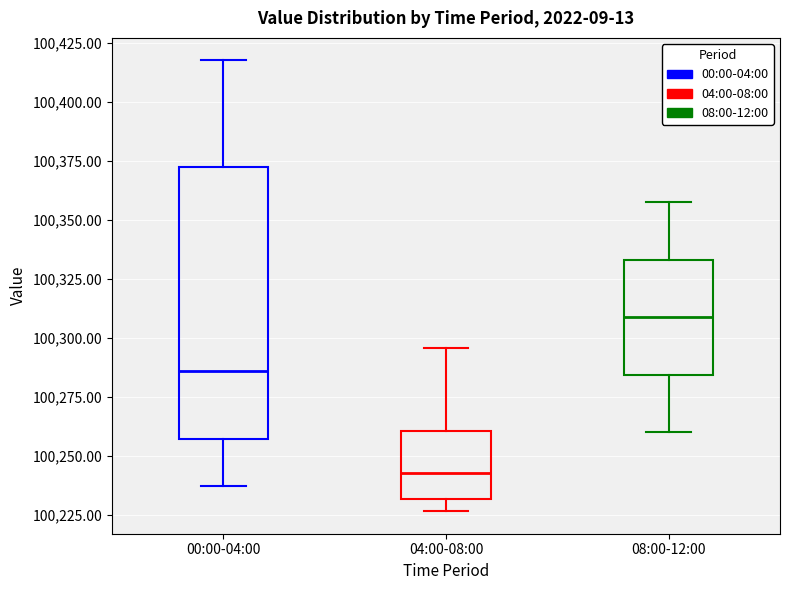

Reading left to right, transcribe this box plot: for each box, give where its median line is, the range the box spans, and where its two whiskers end, as read against the y-axis. The values are not printed on the chart, so give them approximately, as read against the axis.

00:00-04:00: median 100285, box 100255 to 100370, whiskers 100235 to 100420
04:00-08:00: median 100245, box 100230 to 100260, whiskers 100225 to 100295
08:00-12:00: median 100310, box 100285 to 100335, whiskers 100260 to 100360